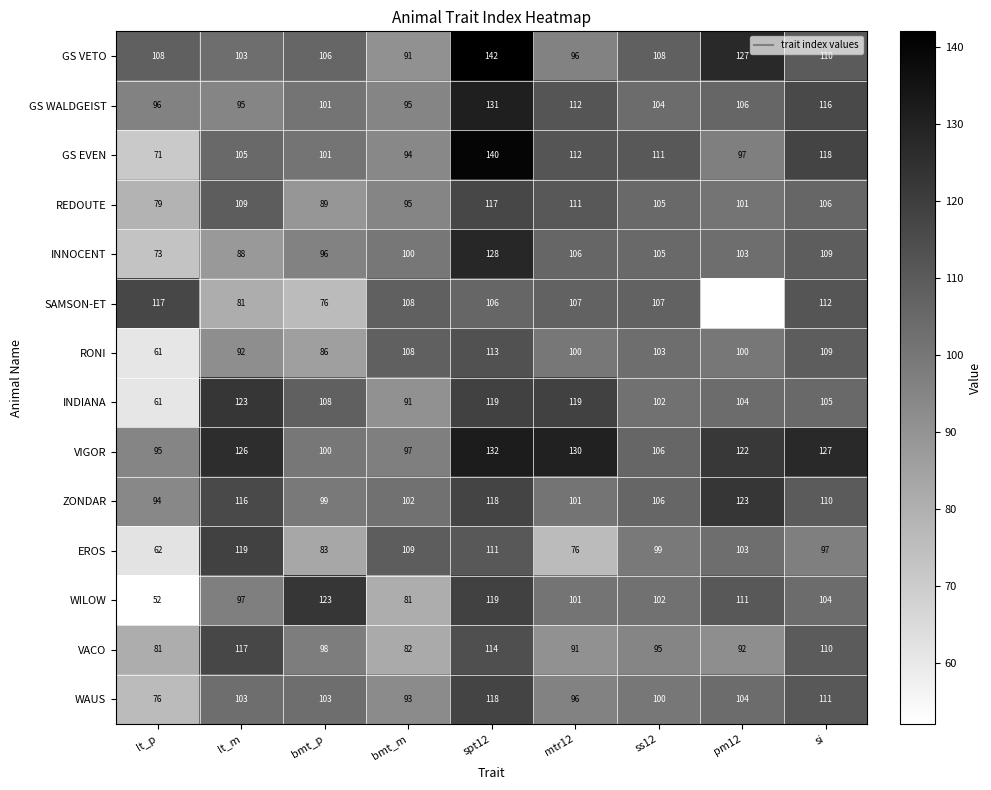

Which series has the largest range (max minus min)?

WILOW